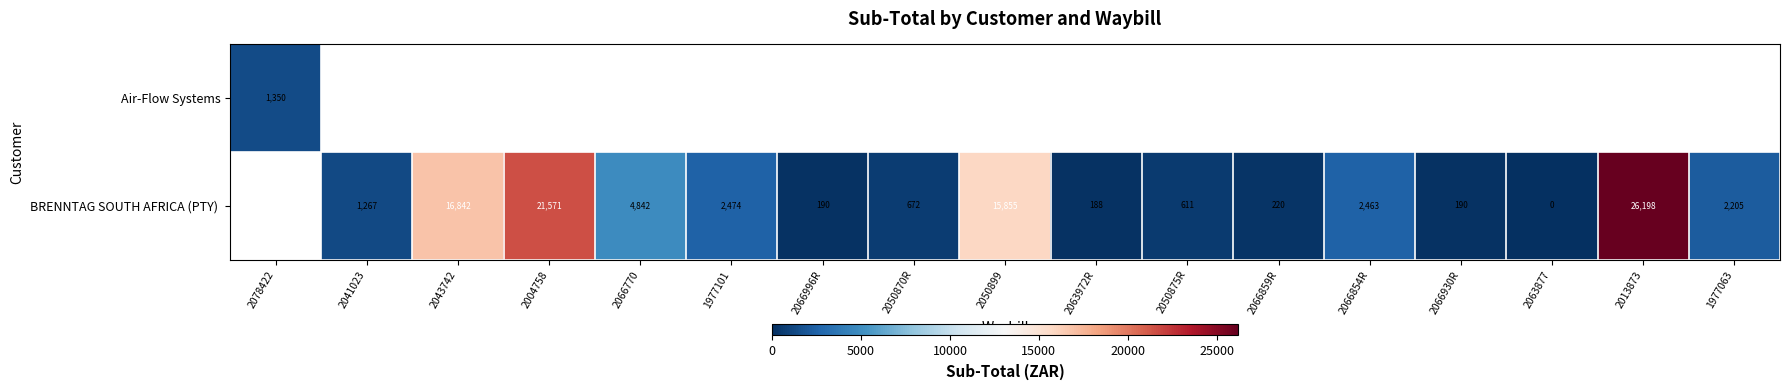

Which category has the highest value in the Air-Flow Systems series?

2078422